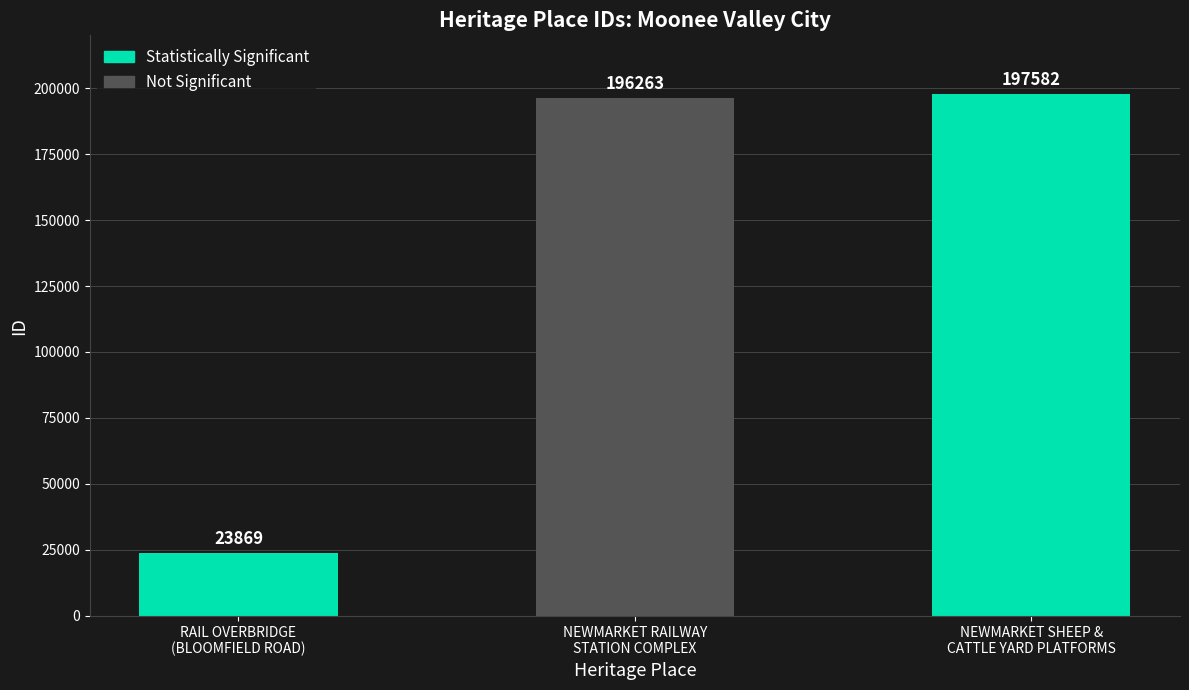

Approximately how many times larger is the value at NEWMARKET RAILWAY
STATION COMPLEX compared to NEWMARKET SHEEP &
CATTLE YARD PLATFORMS?

1.0